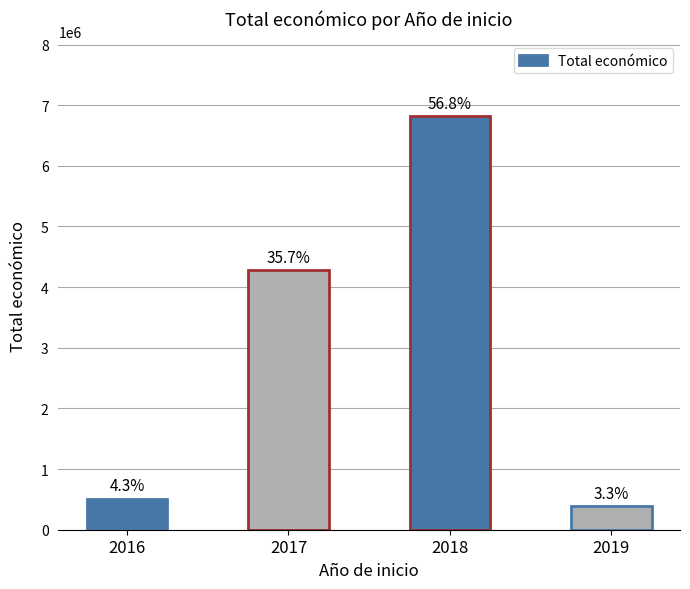

What is the ratio of the value at 2017 to the value at 2019?

10.9